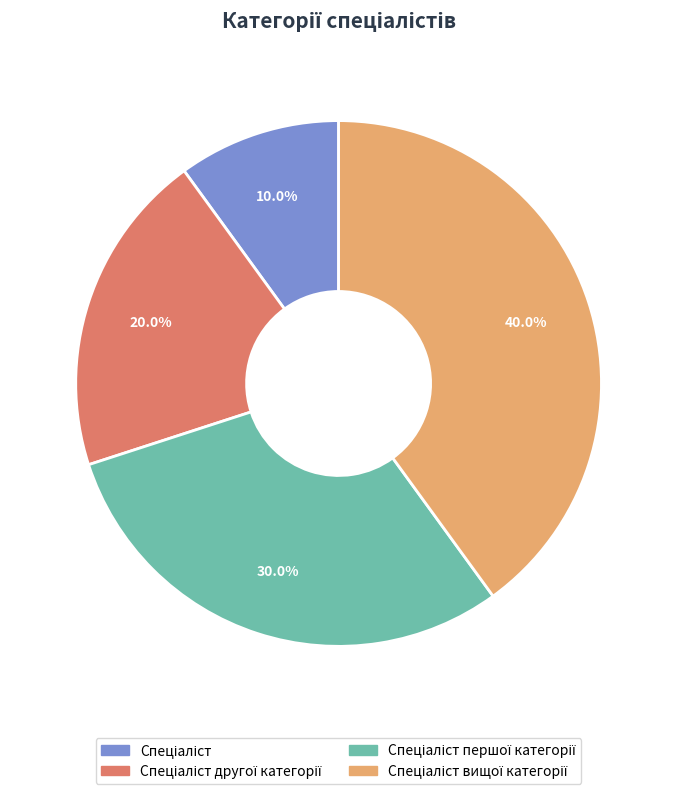

Is there a majority slice in this chart?

No